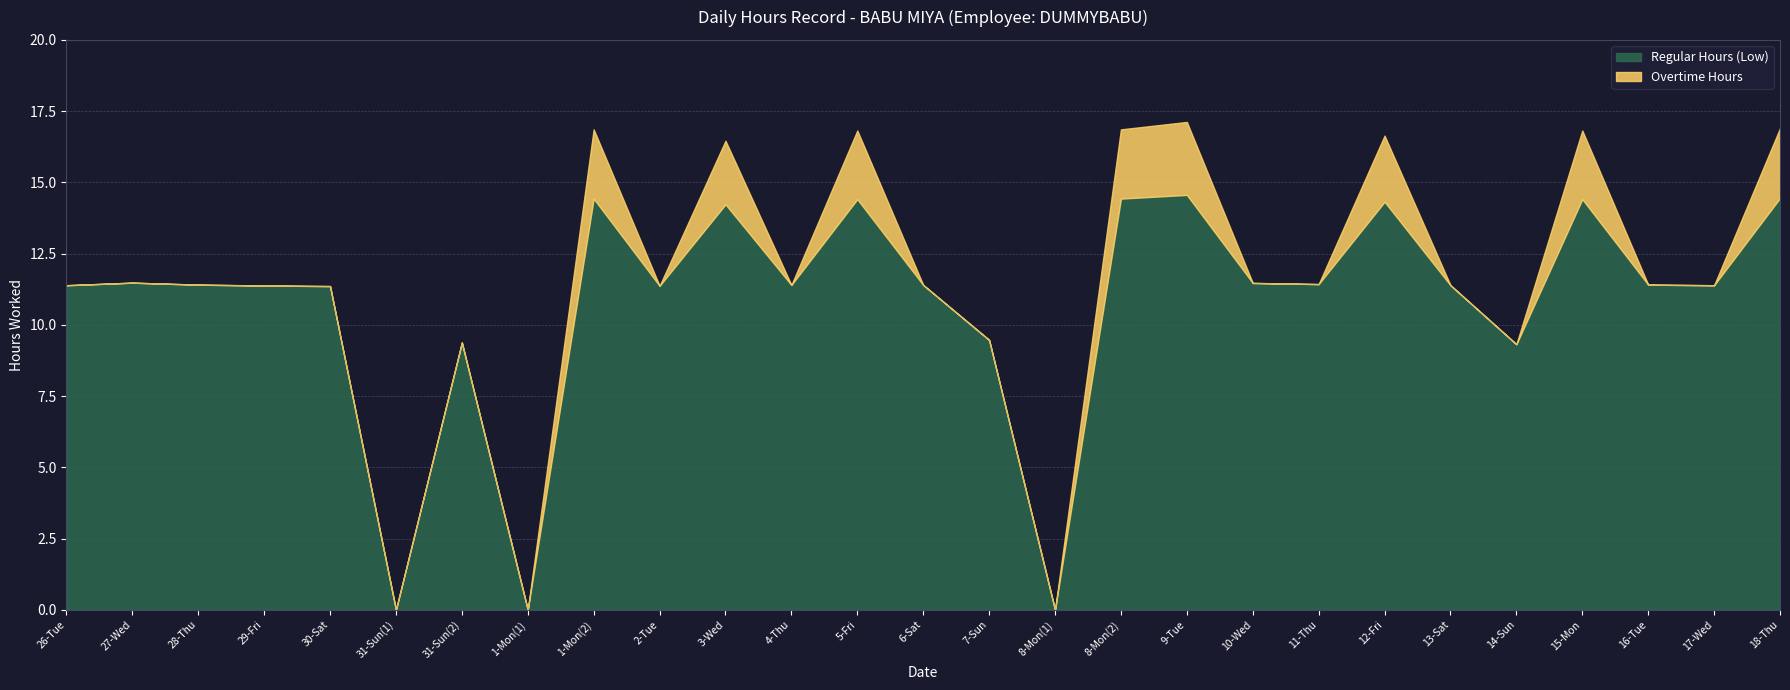

How many lines are shown in the chart?

2